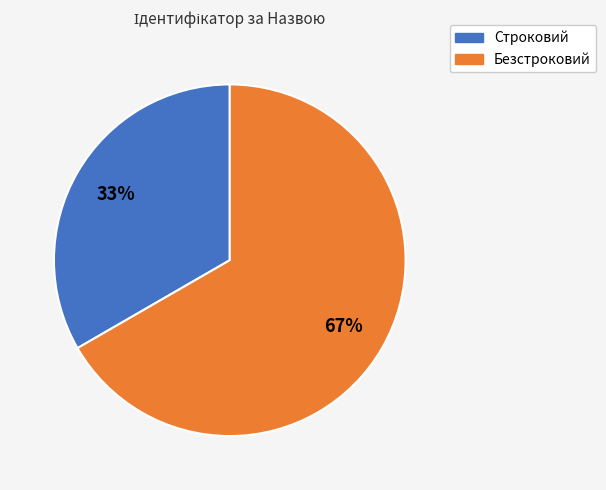

What is the ratio of the value at Строковий to the value at Безстроковий?

0.5